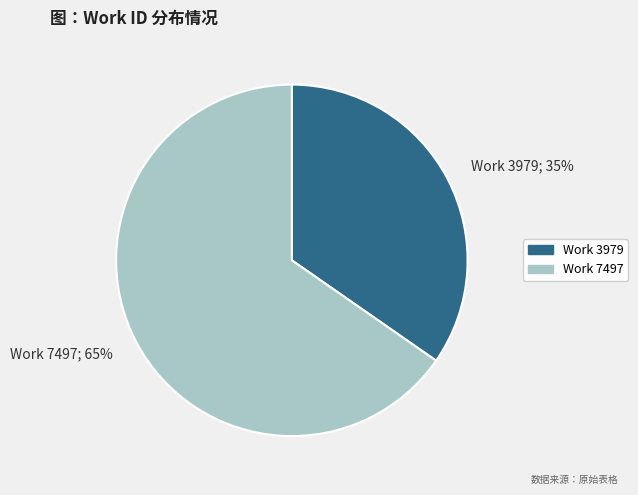

Do Work 7497 and Work 3979 together represent more than half of the pie?

Yes